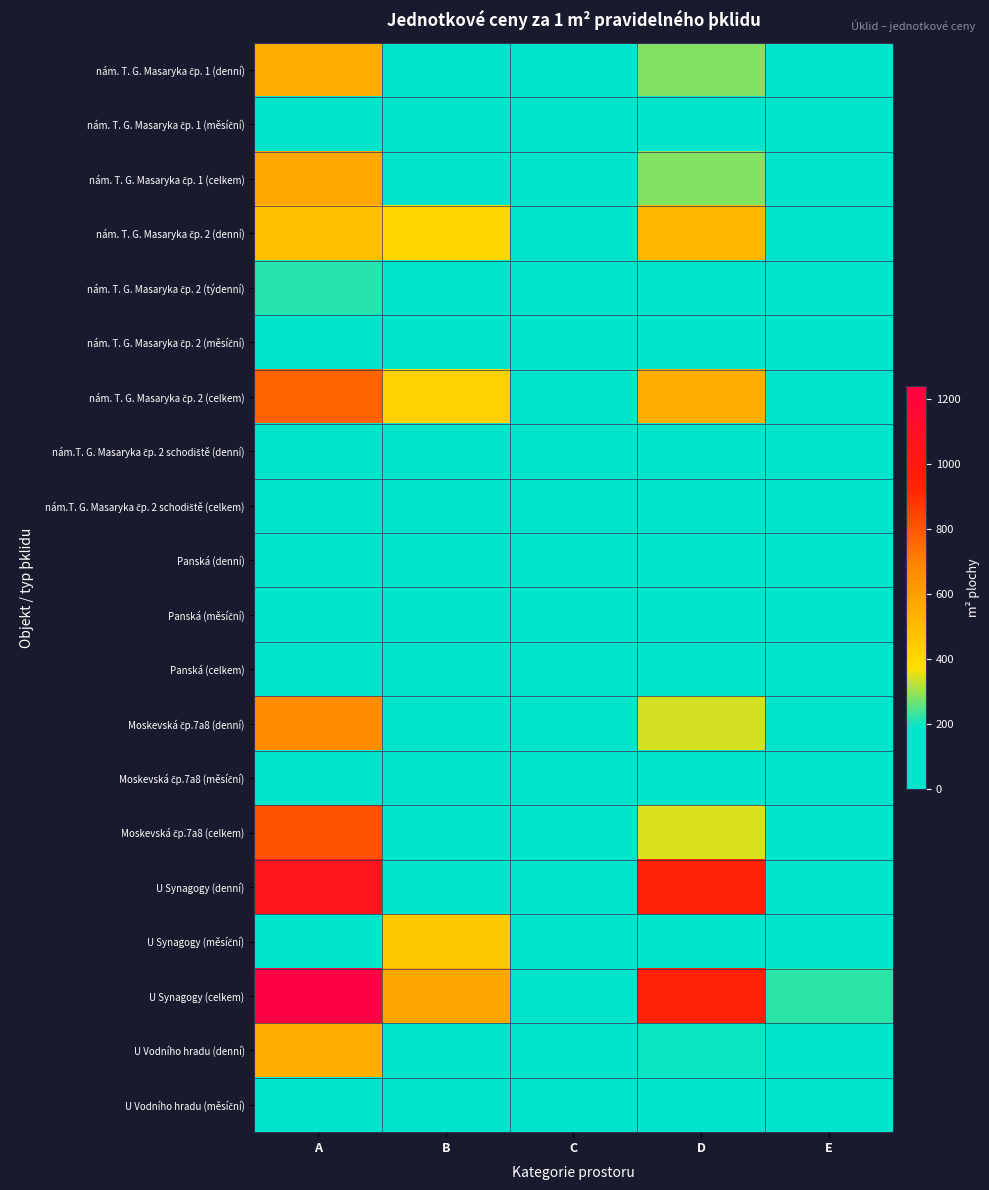

Which series has the largest total across all categories?

U Synagogy (celkem)